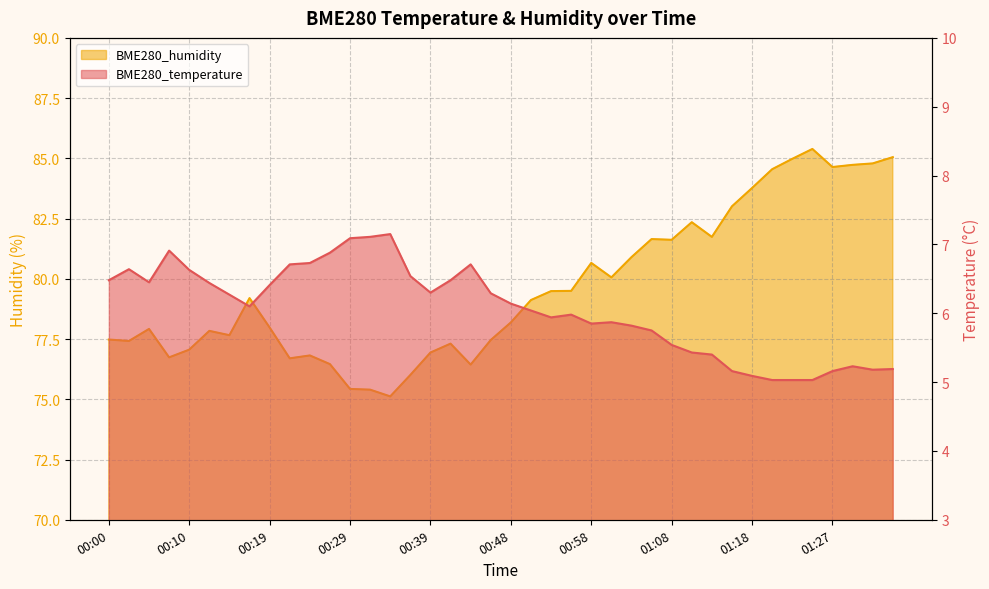

At which label does BME280_temperature reach its peak?

00:34